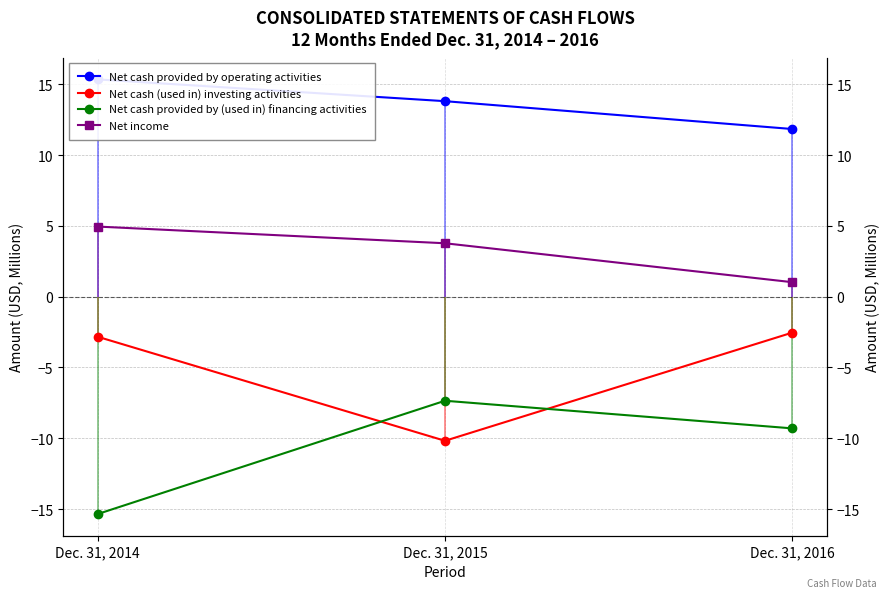

How many values in the Net income series exceed 3?

2